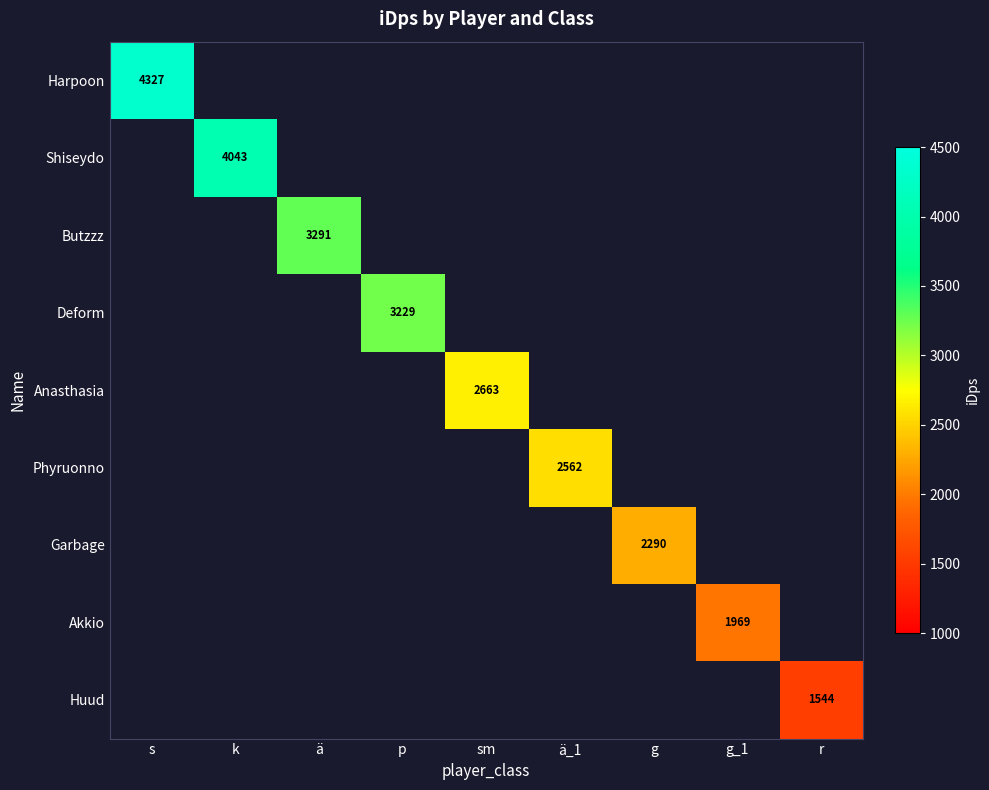

At ä, list the series in order from largest to smallest.

Harpoon, Shiseydo, Butzzz, Deform, Anasthasia, Phyruonno, Garbage, Akkio, Huud